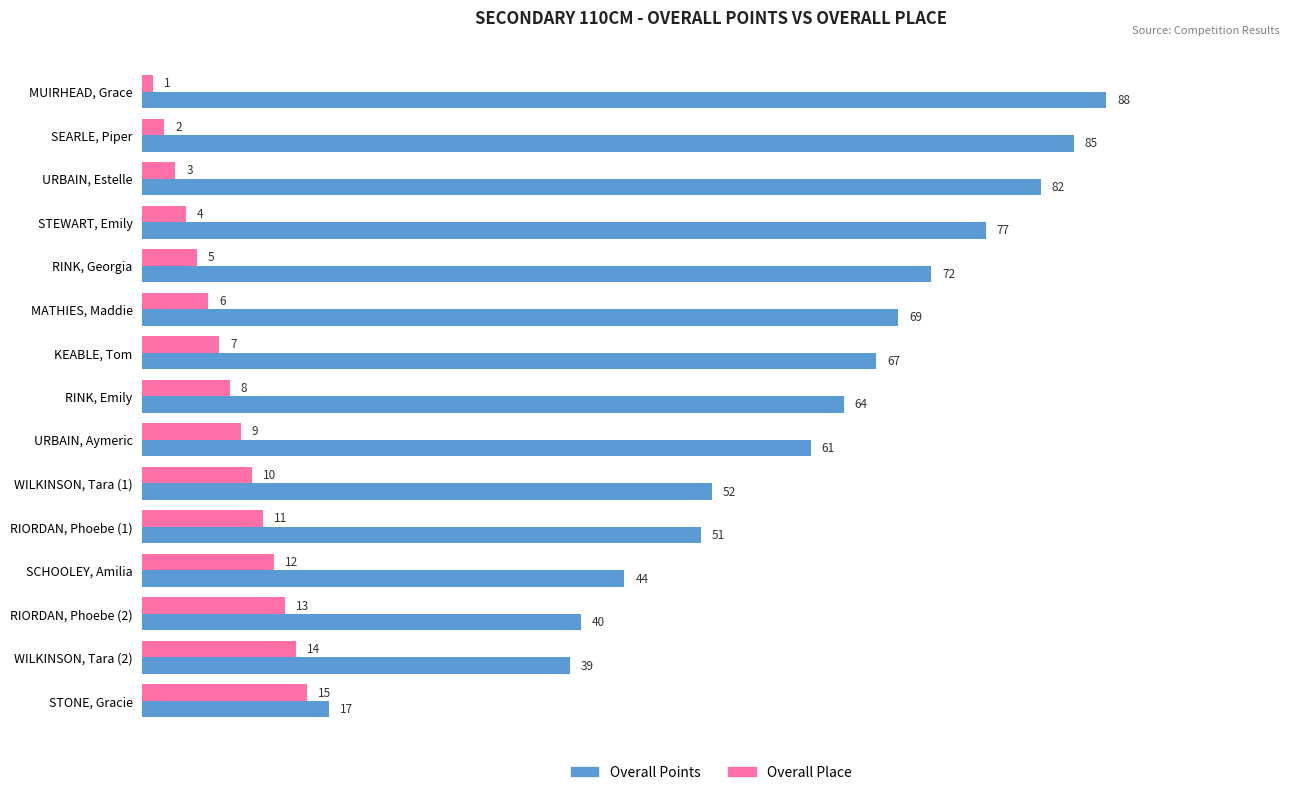

At MUIRHEAD, Grace, list the series in order from largest to smallest.

Overall Points, Overall Place